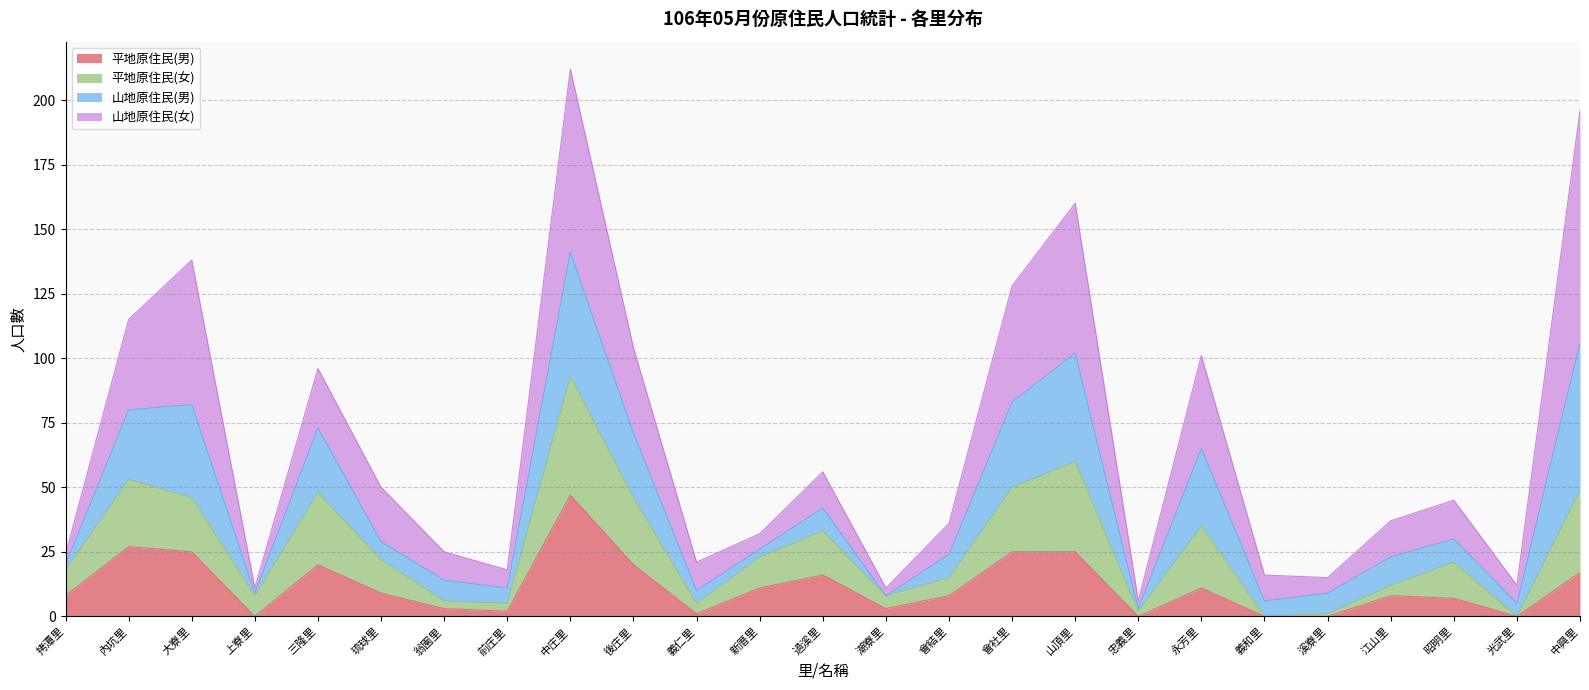

Which category has the highest value in the 平地原住民(男) series?

中庄里